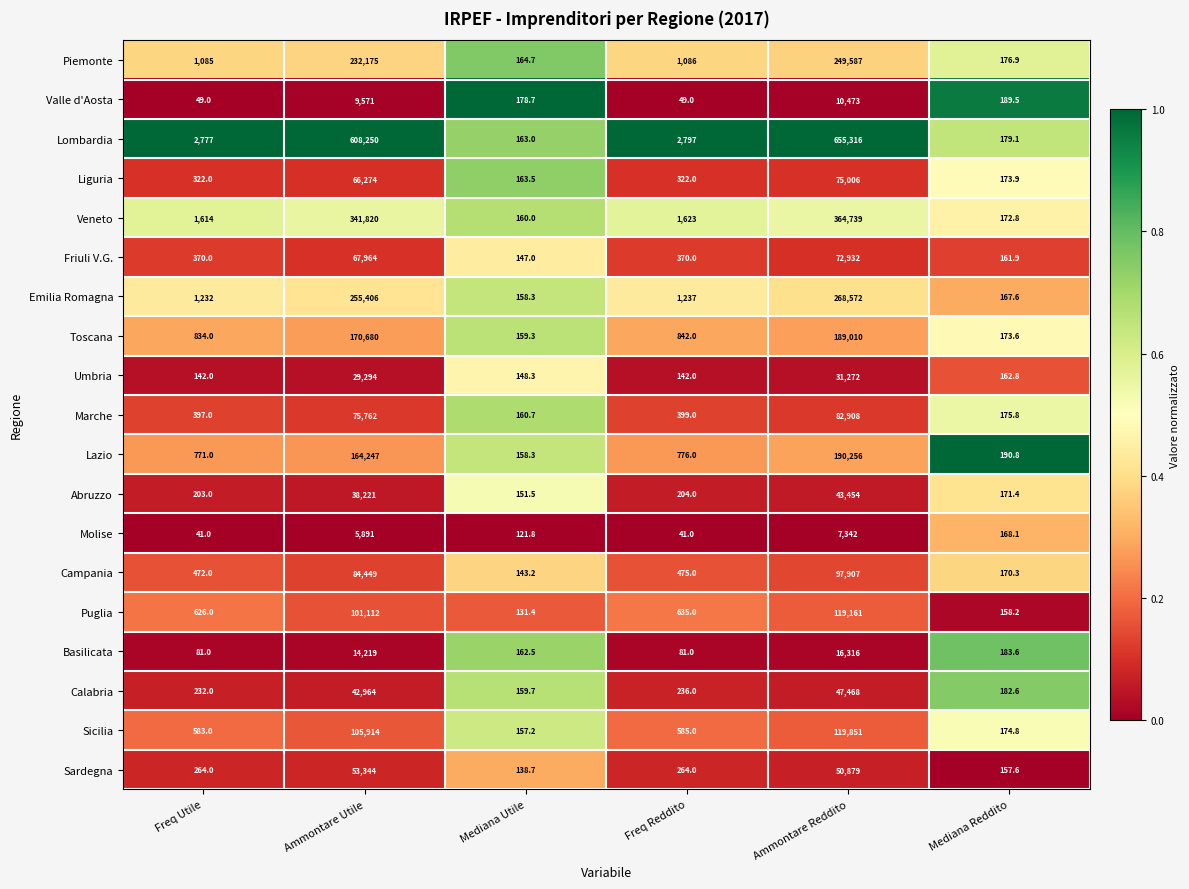

Which series has the largest total across all categories?

Lombardia